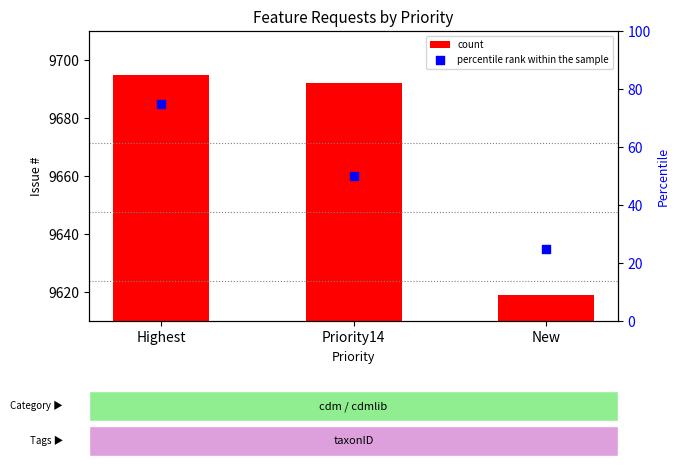

Which series has the widest spread of Y values?

count